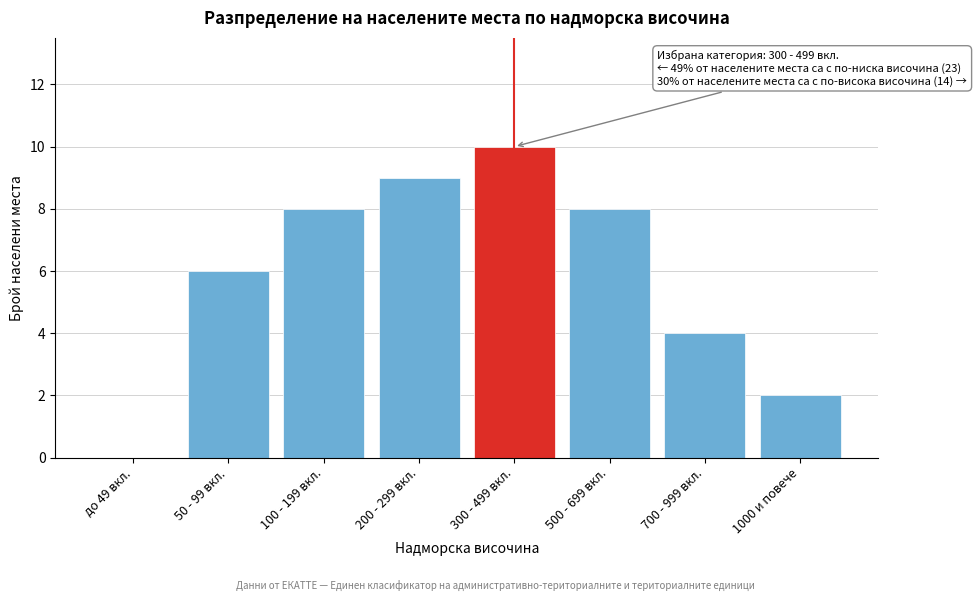

Reading left to right, extract all data points from this chart.

до 49 вкл.=0	50 - 99 вкл.=6	100 - 199 вкл.=8	200 - 299 вкл.=9	300 - 499 вкл.=10	500 - 699 вкл.=8	700 - 999 вкл.=4	1000 и повече=2